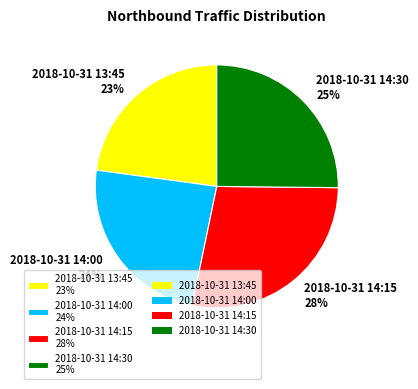

To the nearest percent, what is the combined percentage of 2018-10-31 14:30 and 2018-10-31 14:00?

49%